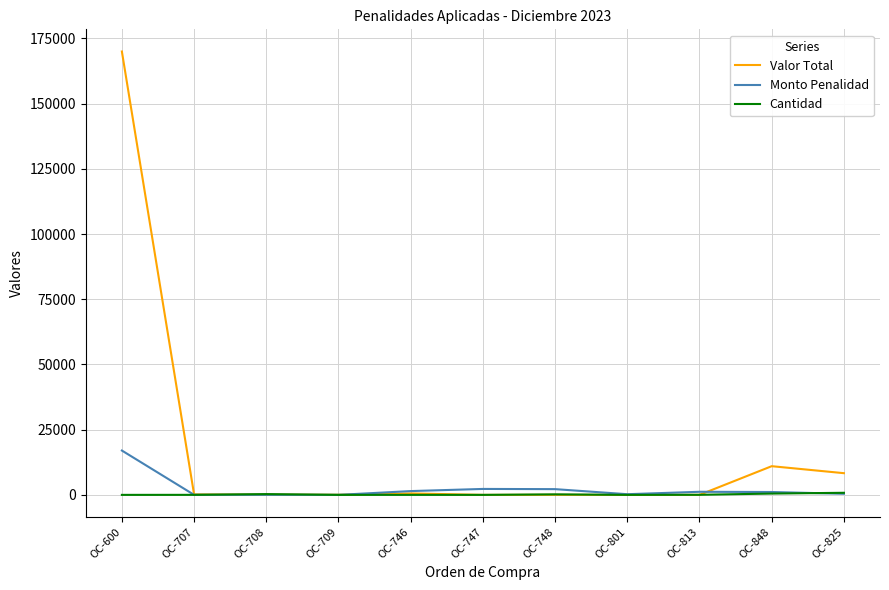

Which series has the widest spread of values?

Valor Total